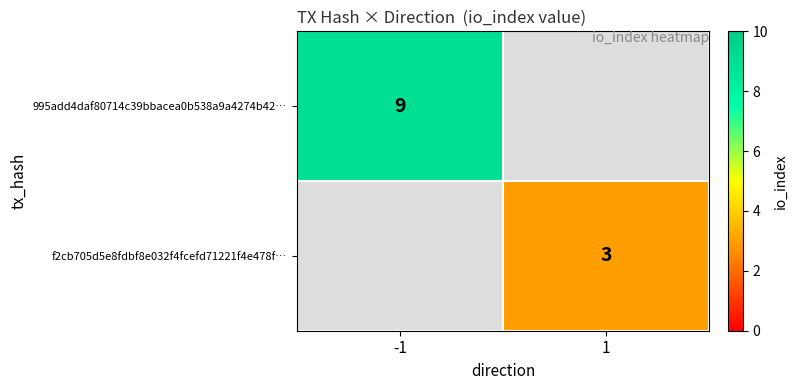

Is the value of 995add4daf80714c39bbacea0b538a9a4274b42… at -1 greater than the value of f2cb705d5e8fdbf8e032f4fcefd71221f4e478f… at 1?

Yes